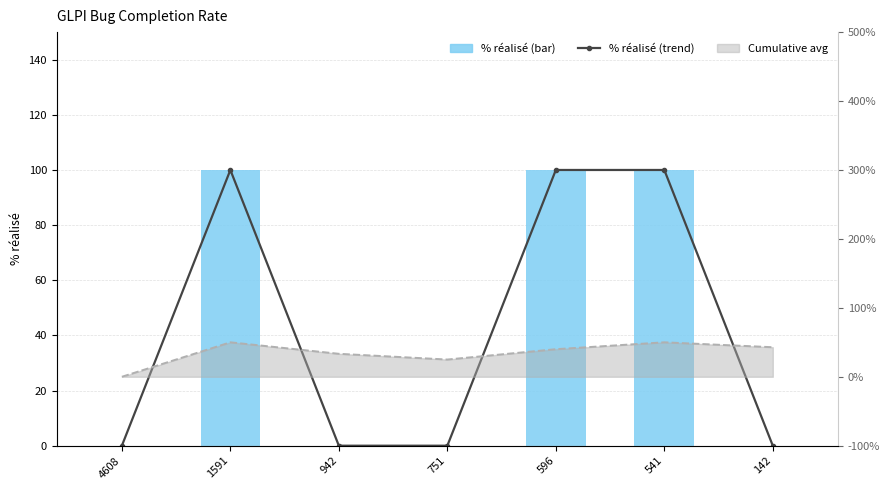

Rank the series at 142 from highest to lowest value.

Cumulative avg line, % réalisé (trend), % réalisé (bar)